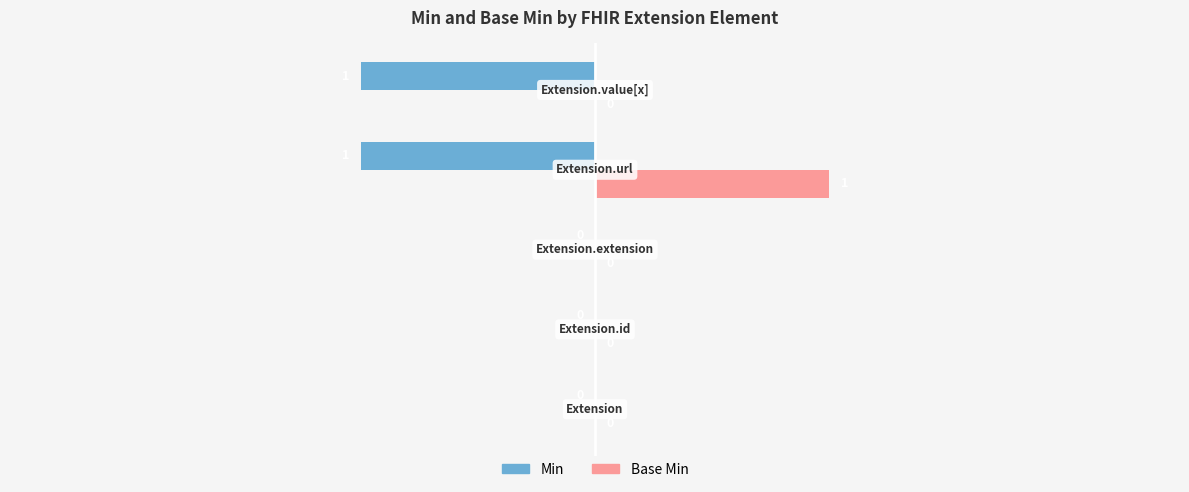

How many Min values are between -1 and 0?

5